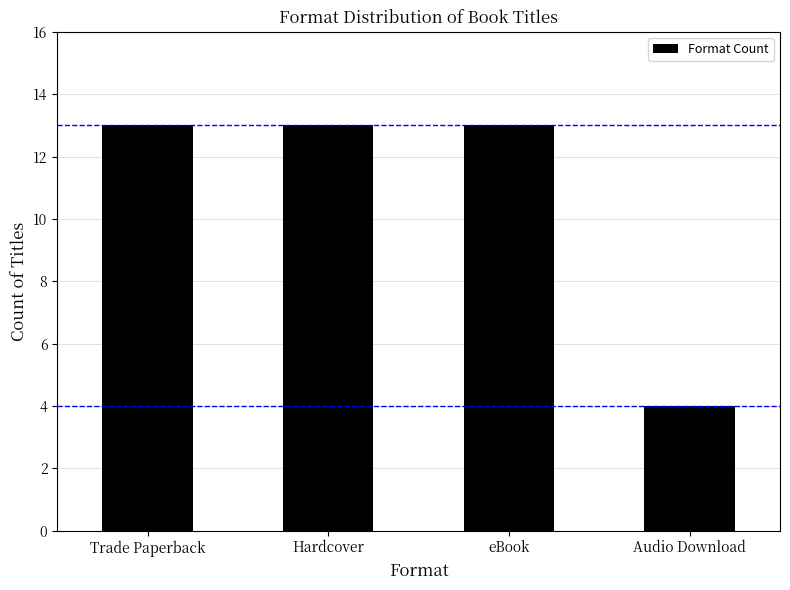

At which category does the chart reach its minimum across all series?

Audio Download